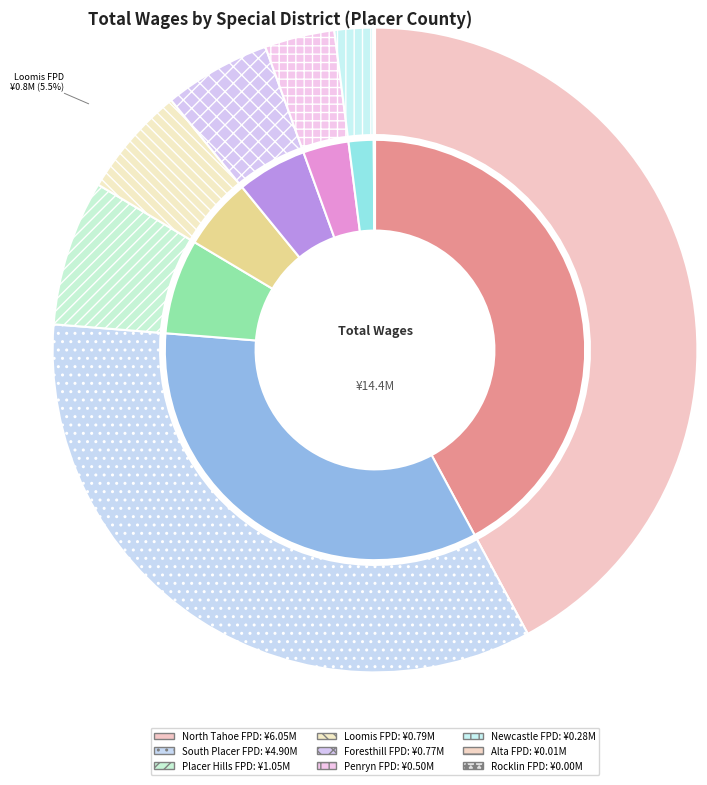

To the nearest percent, what is the combined percentage of Loomis Fire Protection District and Rocklin Fire Protection District?

6%